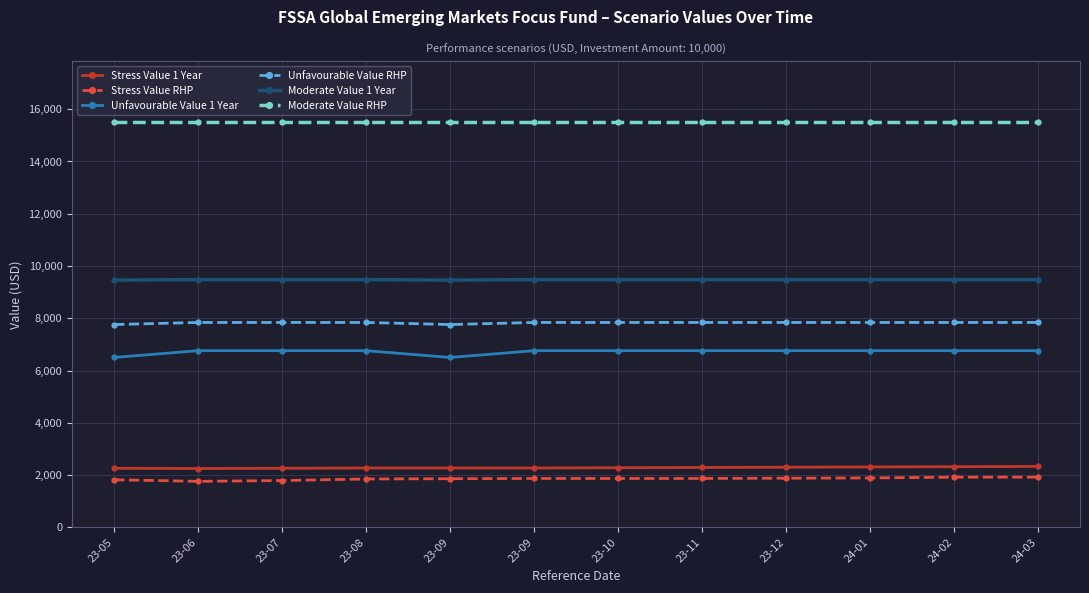

How many distinct data groups are displayed?

6